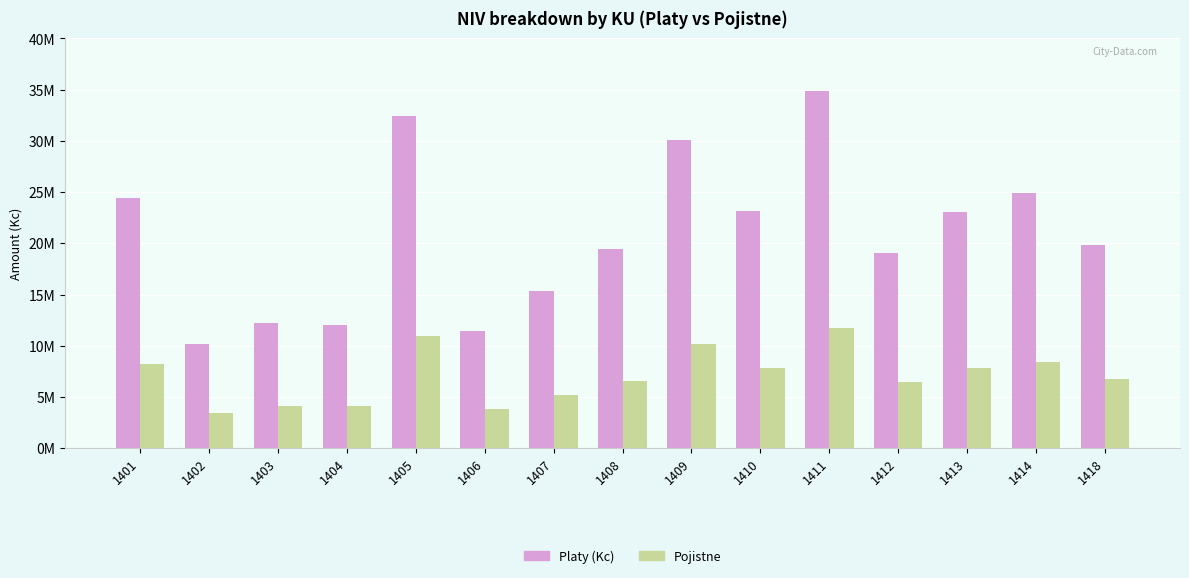

Rank the categories by Platy (Kc) value from lowest to highest.

1402, 1406, 1404, 1403, 1407, 1412, 1408, 1418, 1413, 1410, 1401, 1414, 1409, 1405, 1411